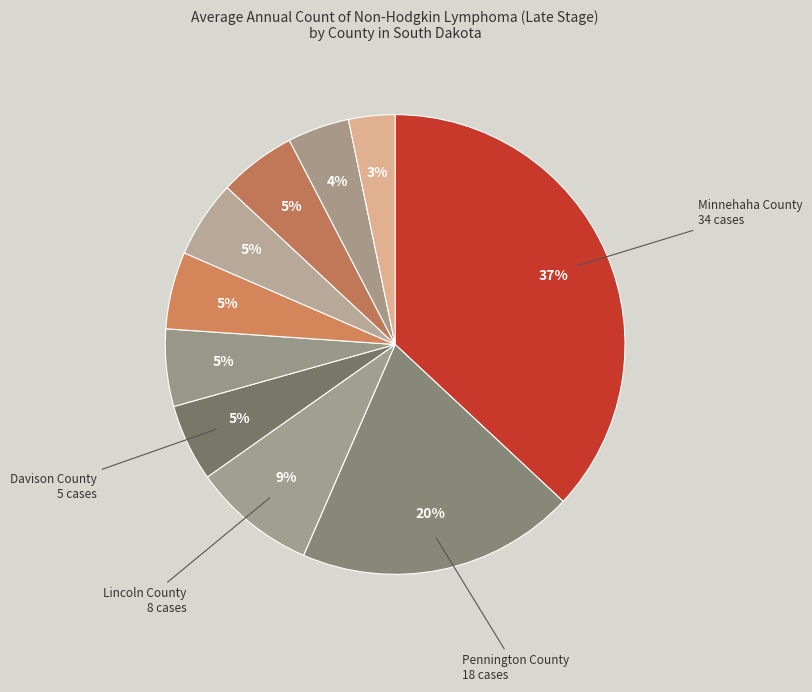

How many slices are in this pie chart?

10